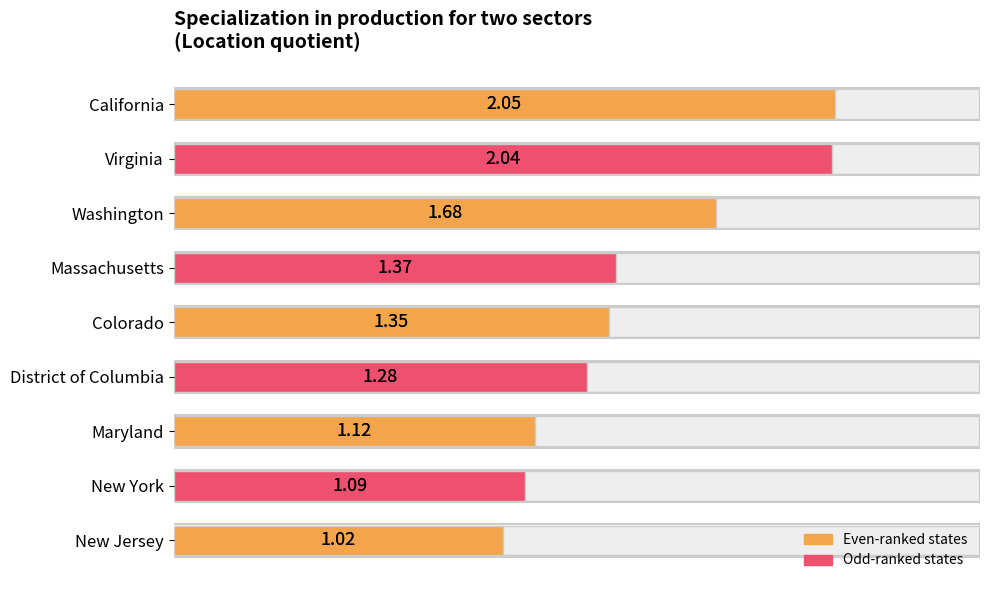

What is the minimum value shown in the chart?

1.0